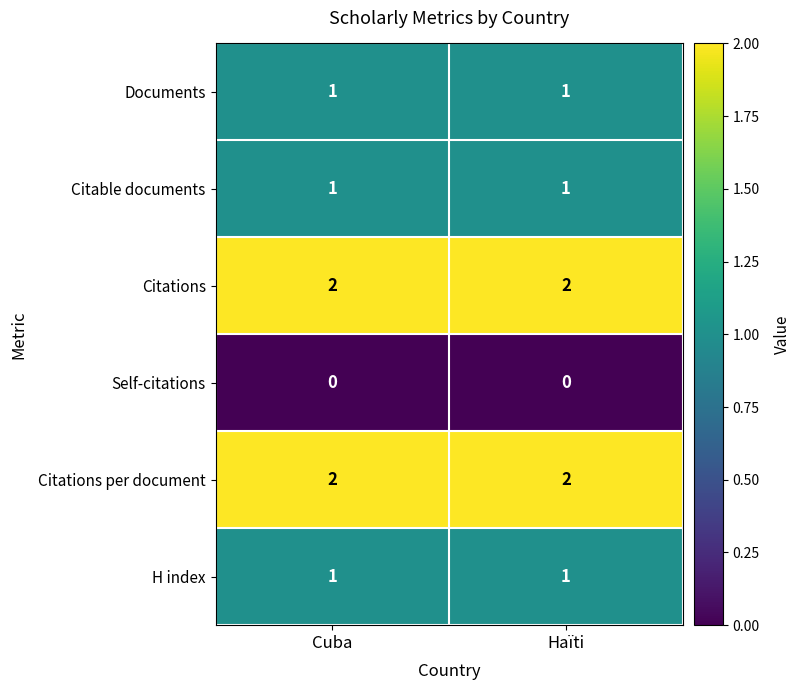

Is it true that Citations per document equals 2 at Haïti?

True